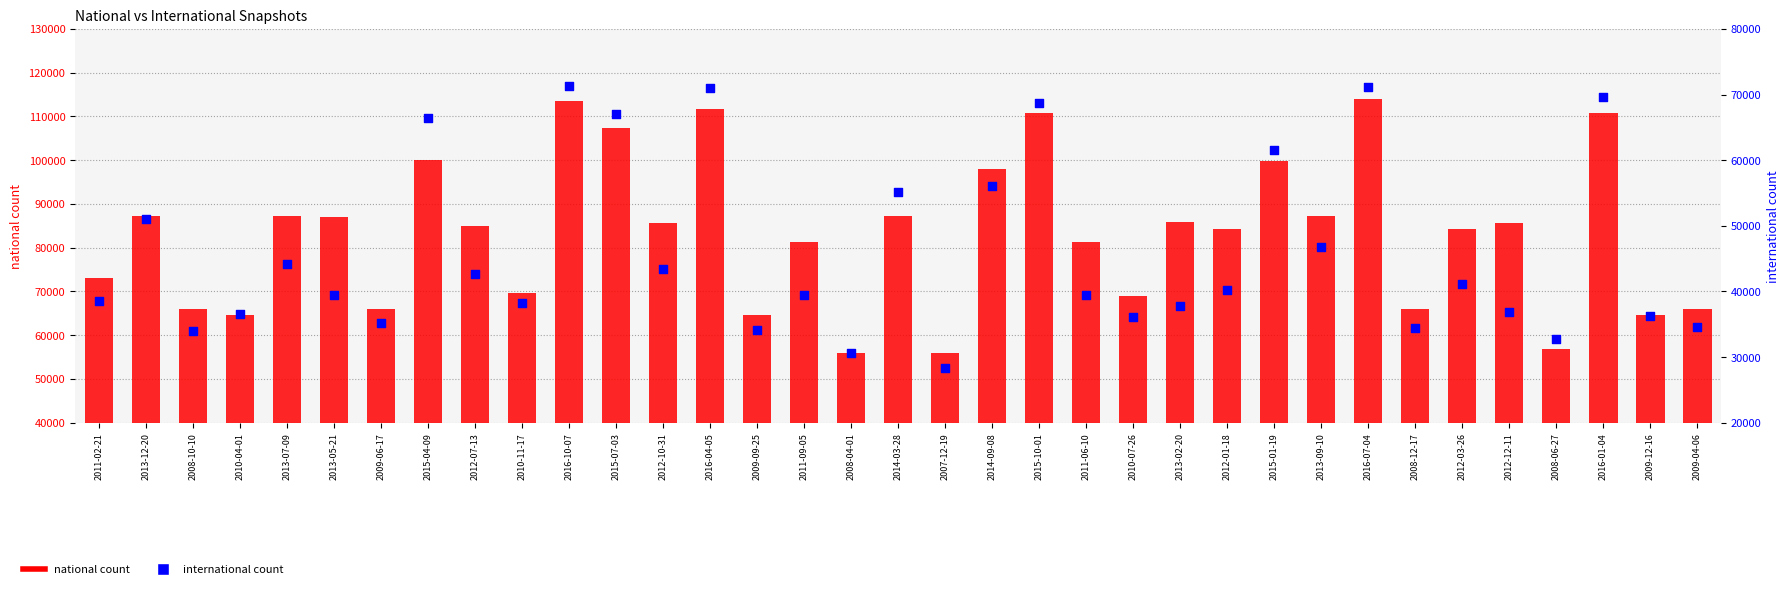

Which series reaches the minimum Y coordinate?

international count